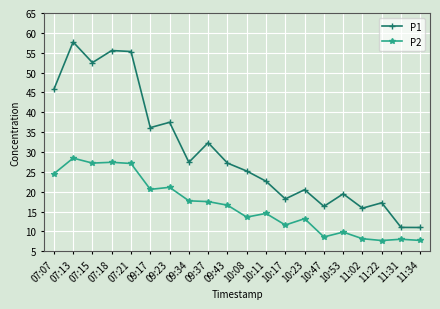

What is the sum of all P1 values?

604.6